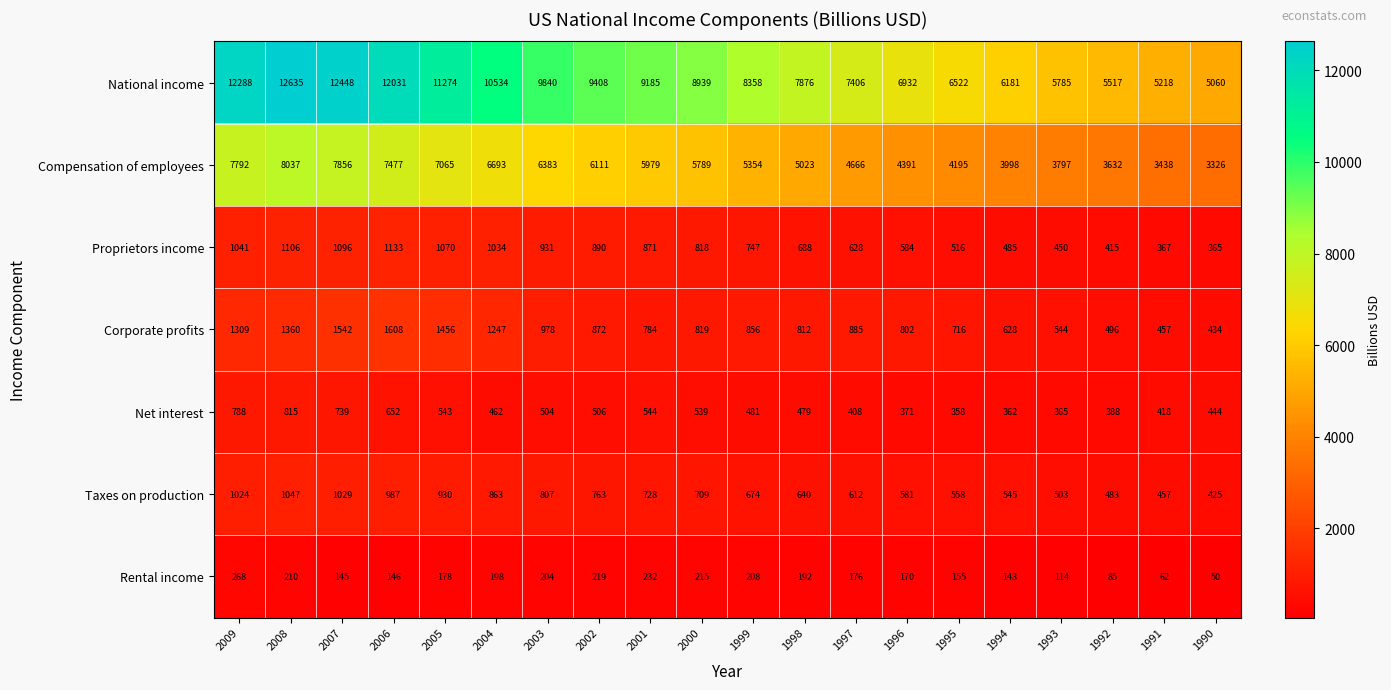

The value of Taxes on production at 1996 is 581. True or false?

True